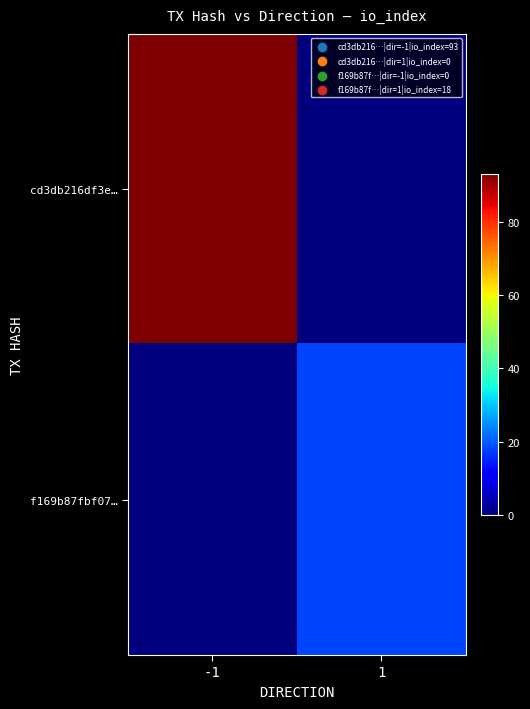

At how many categories does at least one series exceed 29?

1